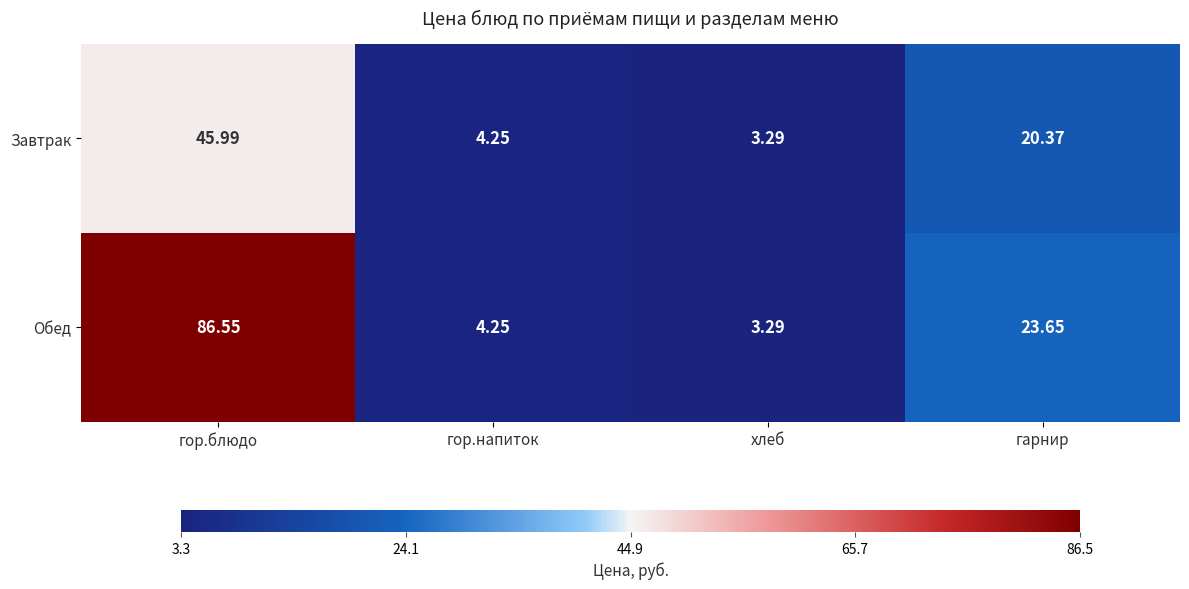

At which category is the sum across all series the highest?

гор.блюдо